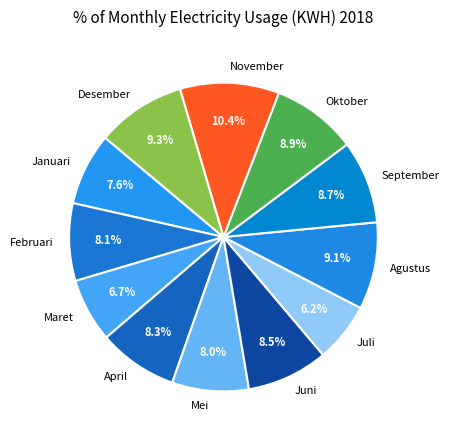

How many segments does this pie chart have?

12